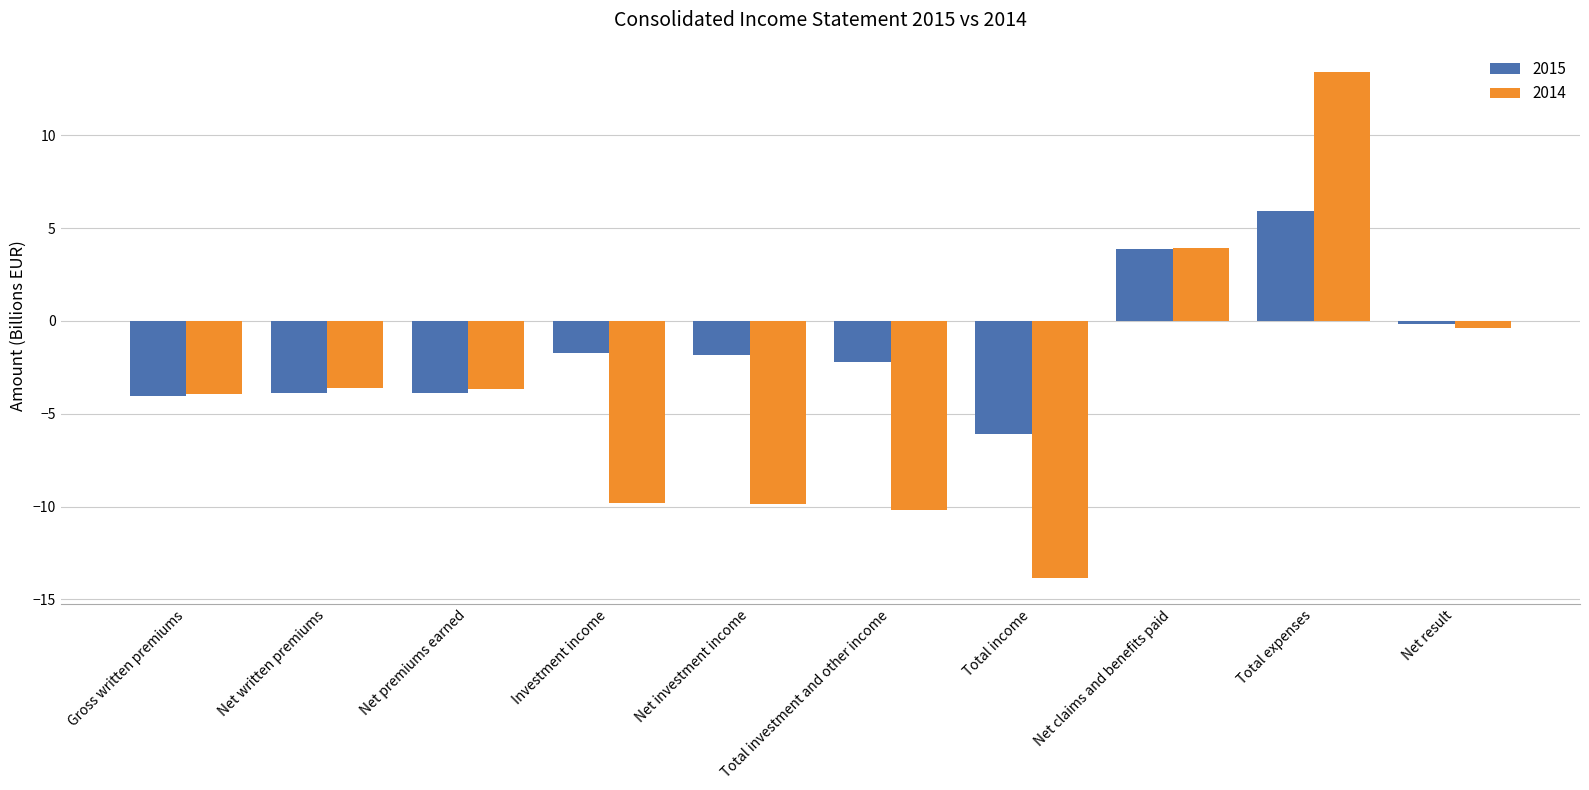

Between Total investment and other income and Net claims and benefits paid, which series saw the biggest shift?

2014